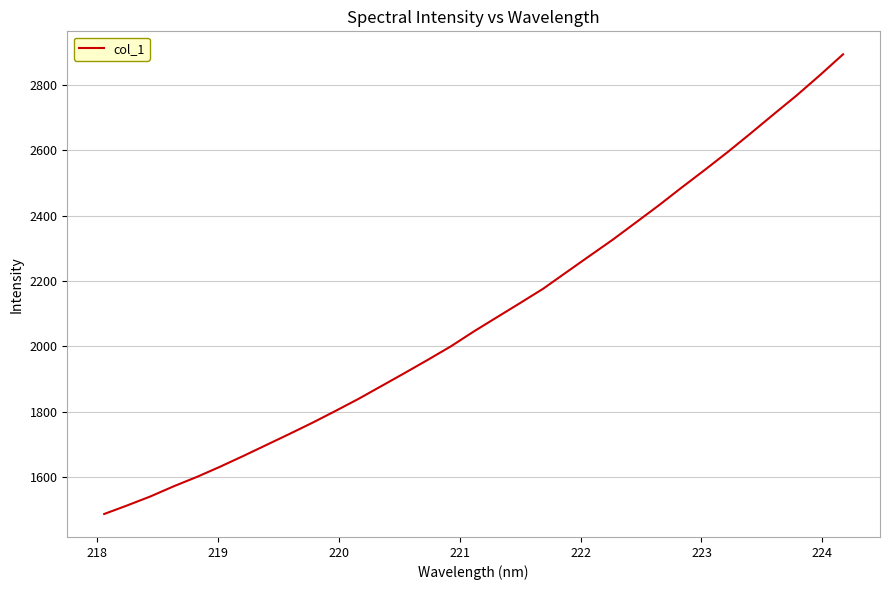

Reading left to right, extract all data points from this chart.

1486.2	1512.6	1540.0	1570.8	1599.5	1630.6	1663.3	1697.0	1730.9	1765.3	1801.5	1838.7	1878.2	1917.9	1958.2	1999.6	2045.5	2088.9	2132.2	2176.2	2226.2	2276.1	2325.6	2378.1	2430.9	2486.0	2539.8	2594.9	2652.5	2711.1	2769.0	2830.5	2894.2